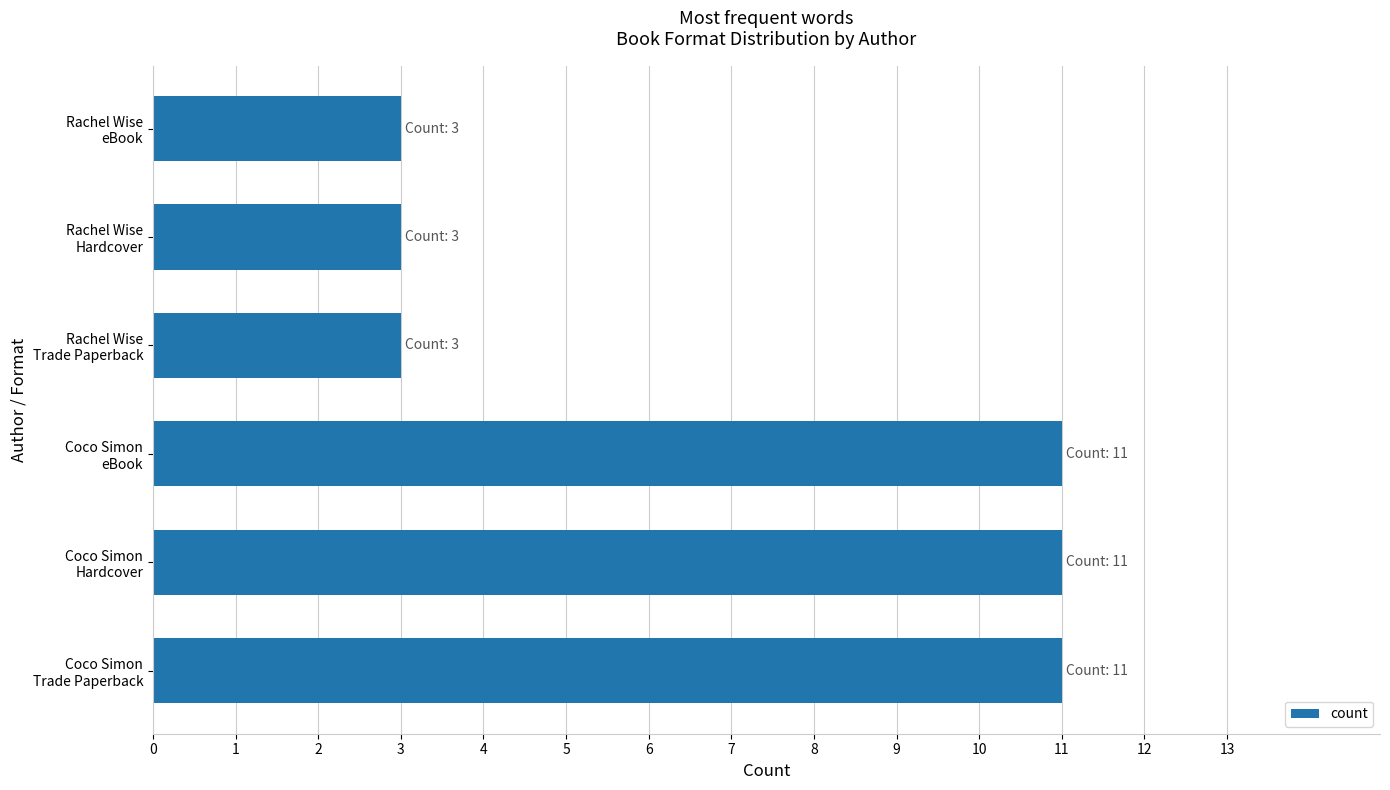

What is the difference between the maximum and minimum values?

8